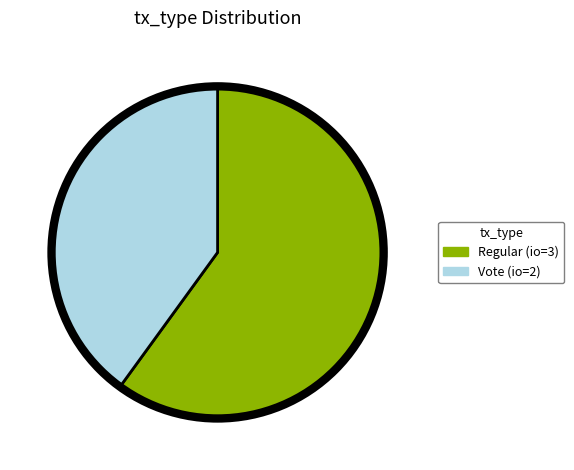

Does any single category account for the majority?

Yes